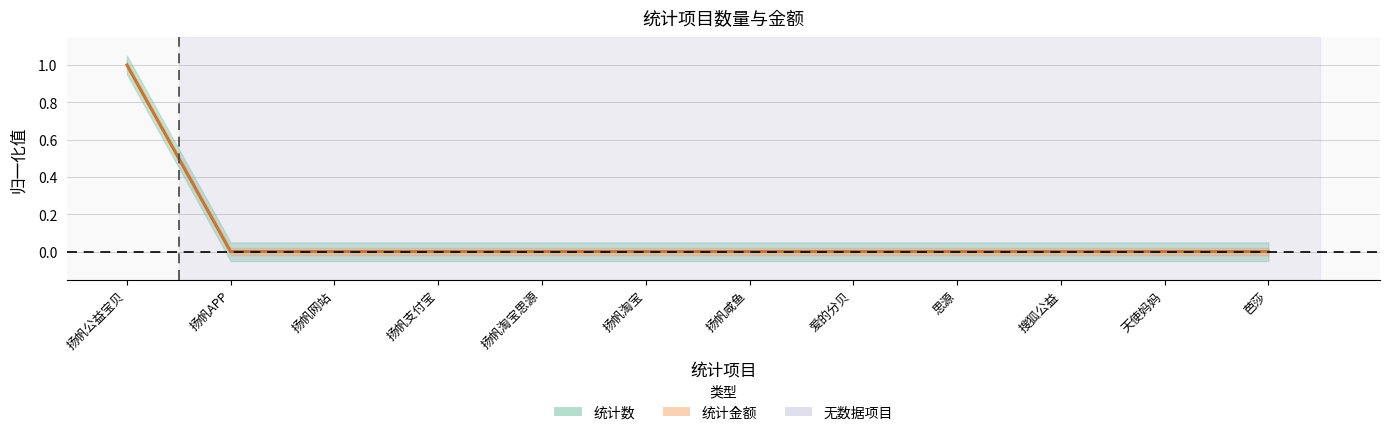

Reading left to right, extract all data points from this chart.

统计数: 1	0	0	0	0	0	0	0	0	0	0	0
统计金额: 1	0	0	0	0	0	0	0	0	0	0	0